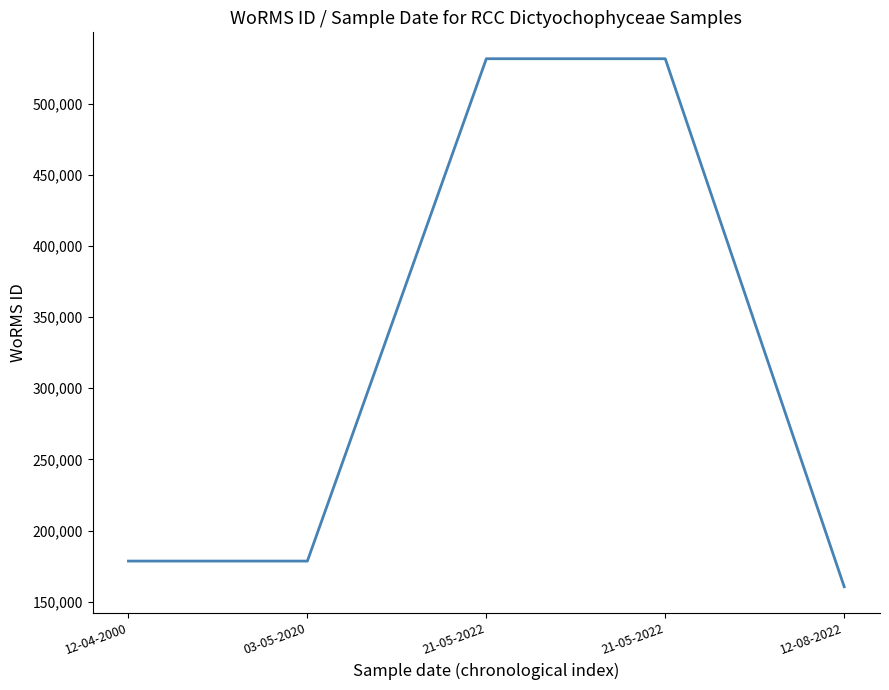

Rank the categories by value from lowest to highest.

12-08-2022, 12-04-2000, 03-05-2020, 21-05-2022, 21-05-2022